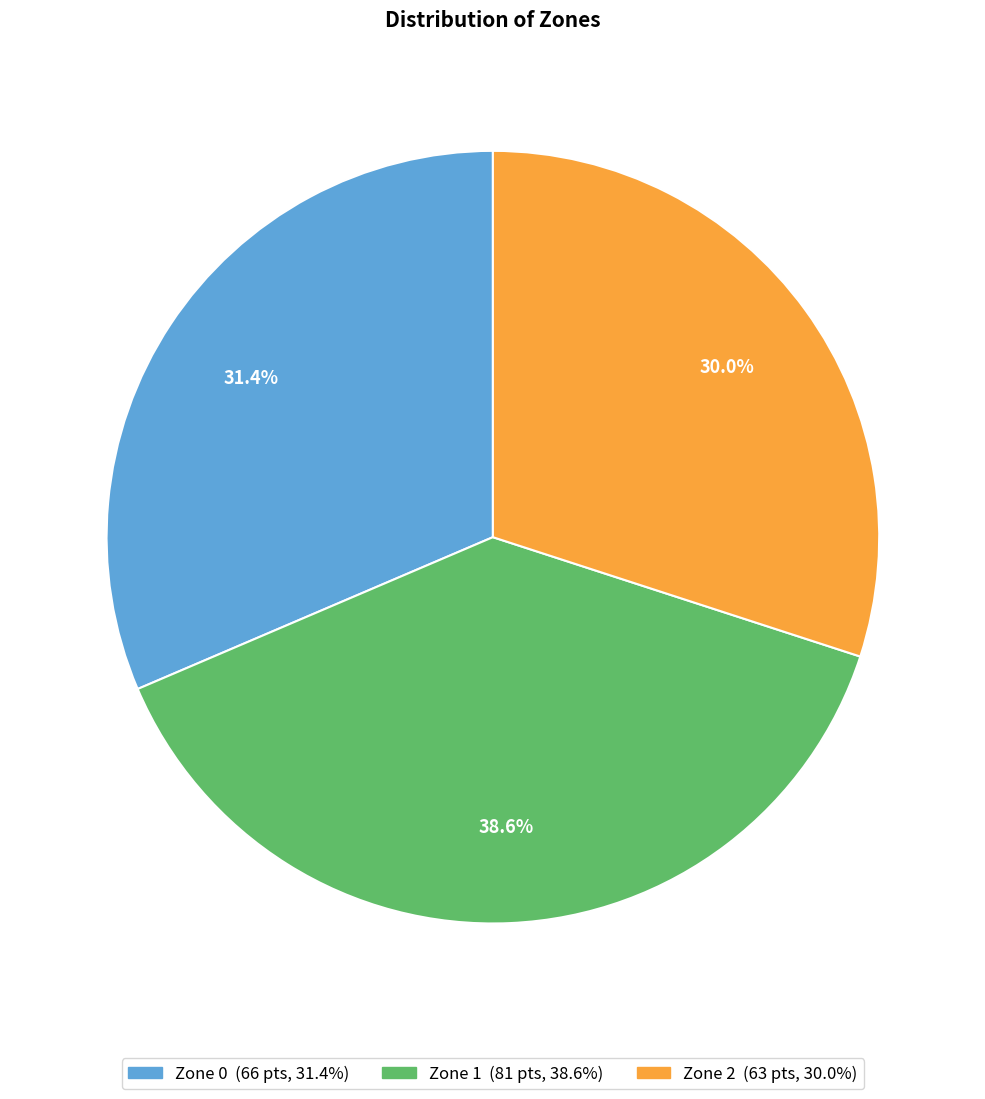

Is there a majority slice in this chart?

No